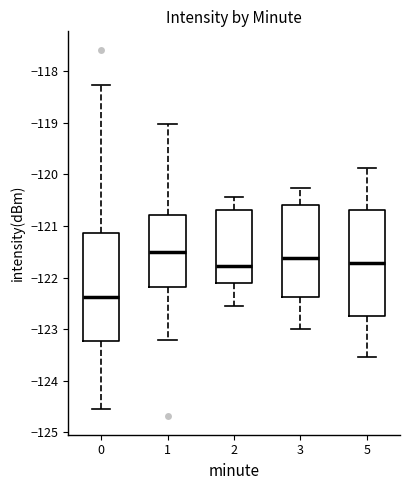

Which box's median line is the highest?

1